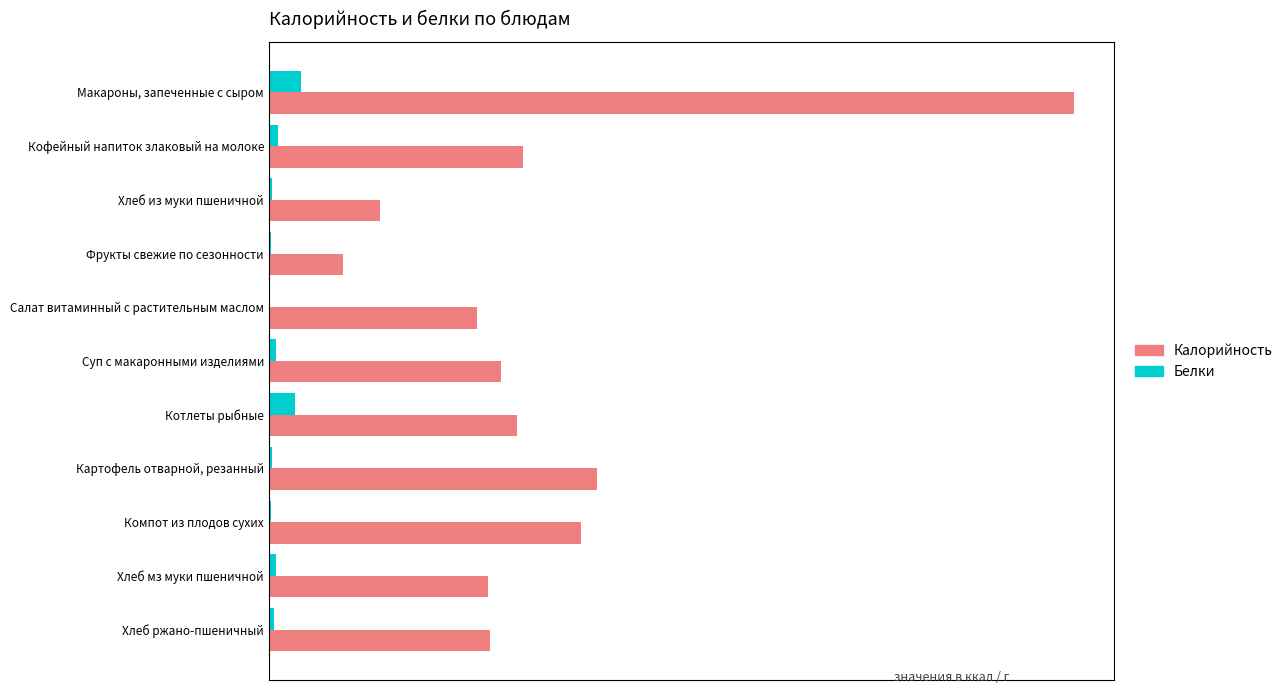

What are all the series names shown in the legend?

Калорийность, Белки